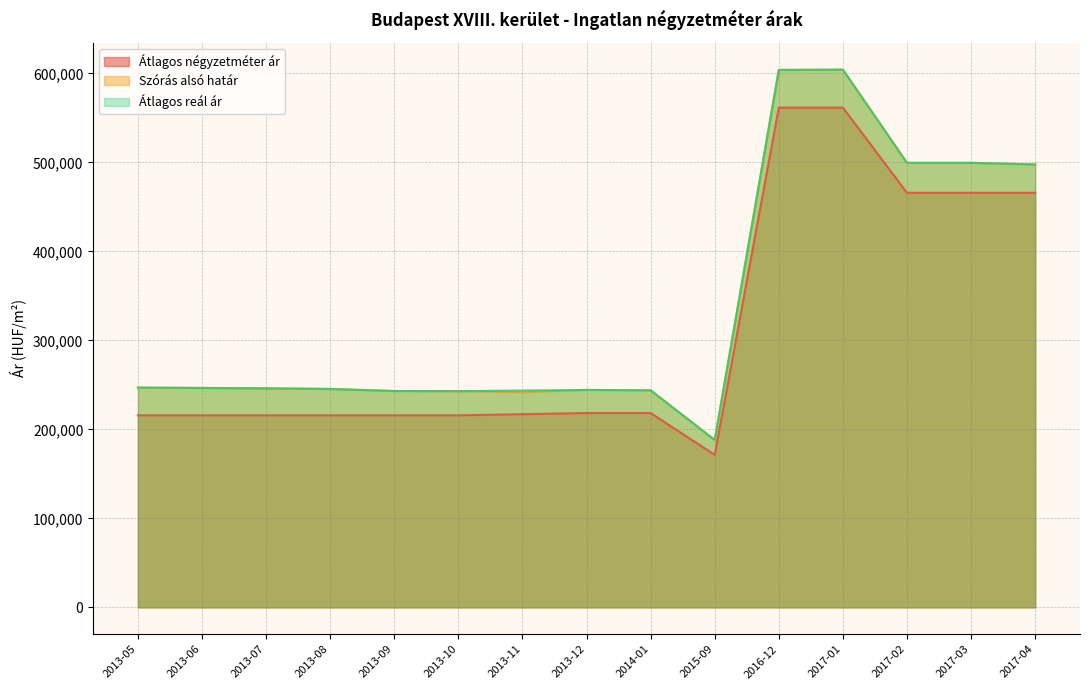

List the series in order of their peak value, lowest first.

Átlagos négyzetméter ár, Szórás alsó határ, Átlagos reál ár